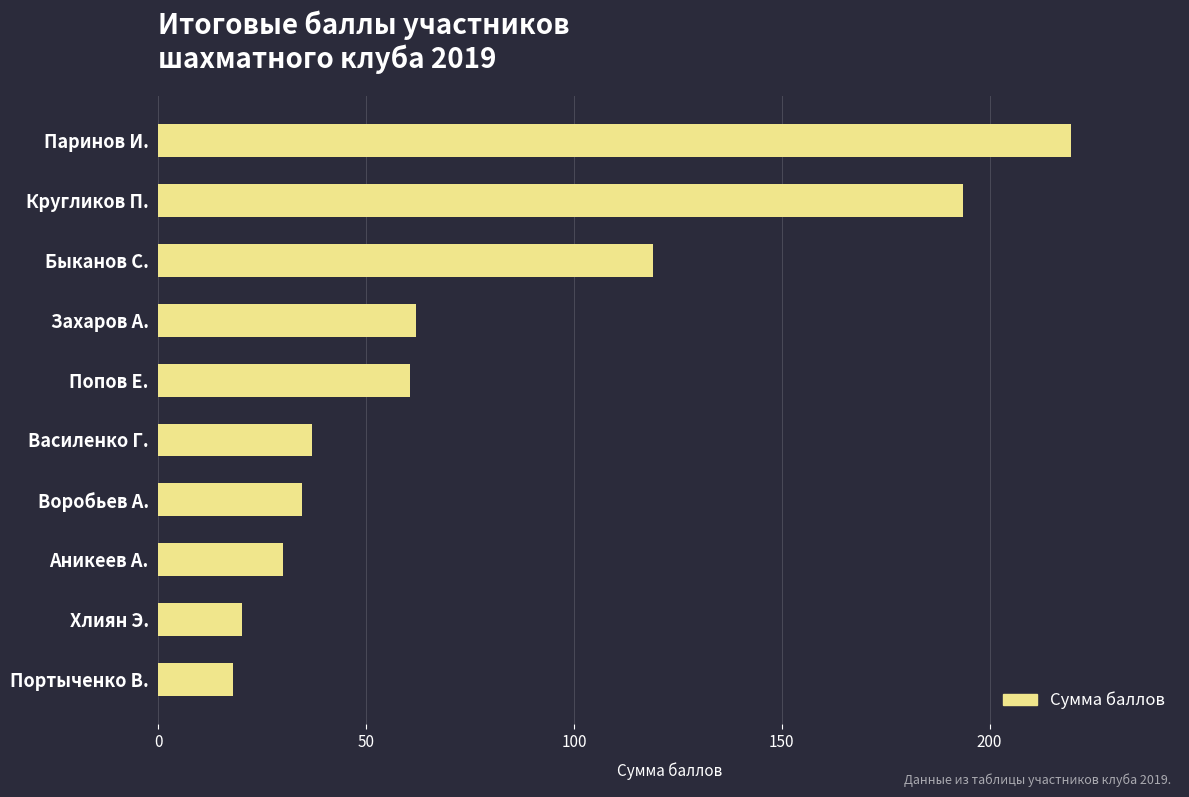

Is it true that the value at Василенко Г. is 53.5?

False